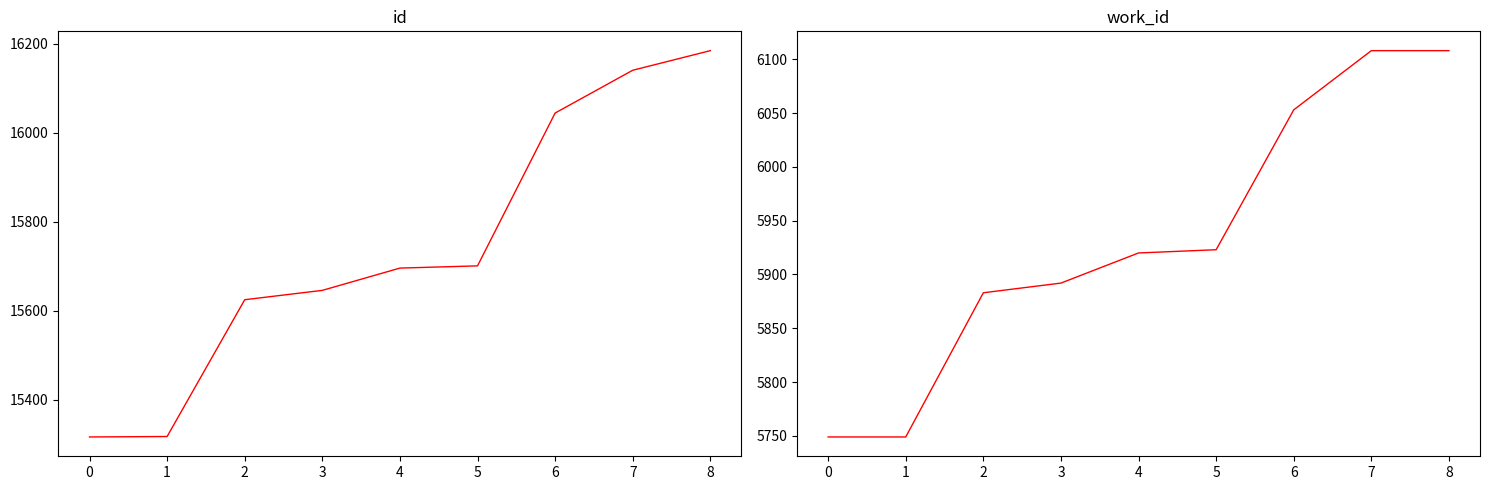

Reading left to right, extract all data points from this chart.

id: 15317	15318	15625	15646	15696	15701	16044	16140	16184
work_id: 5749	5749	5883	5892	5920	5923	6053	6108	6108